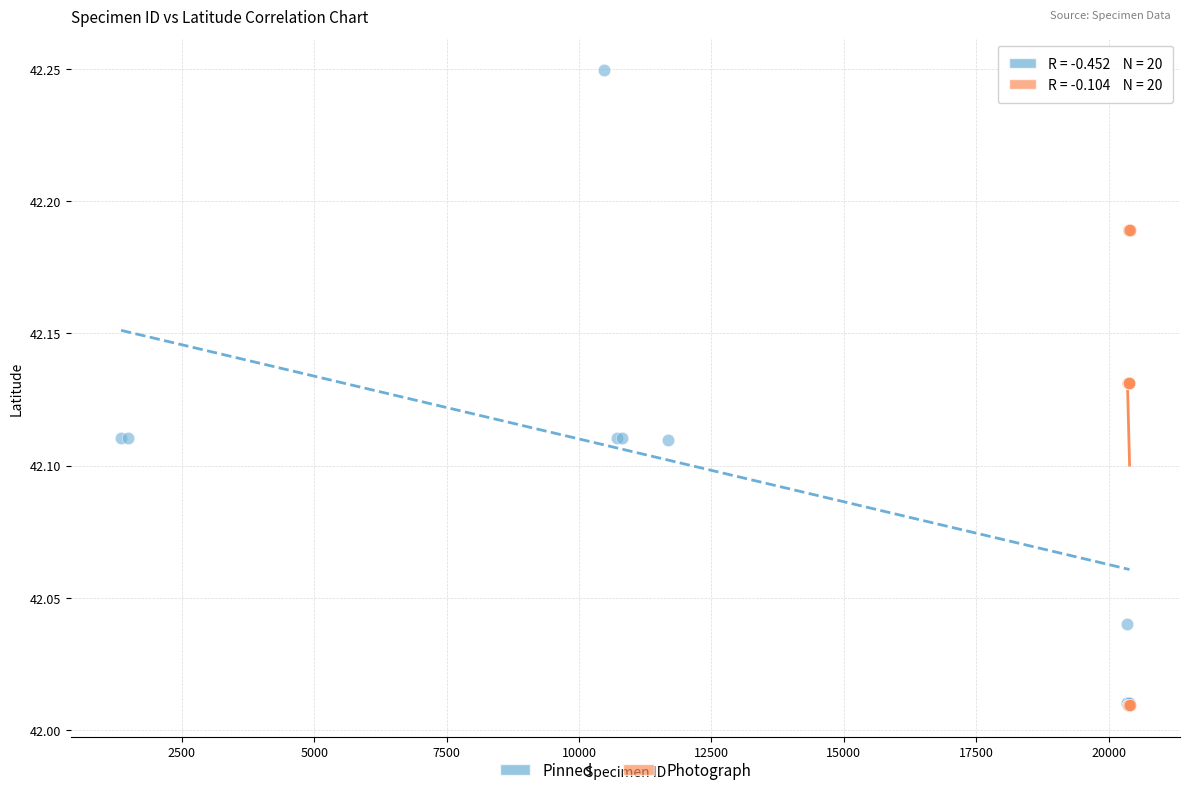

Which series contains the highest Y value?

Pinned